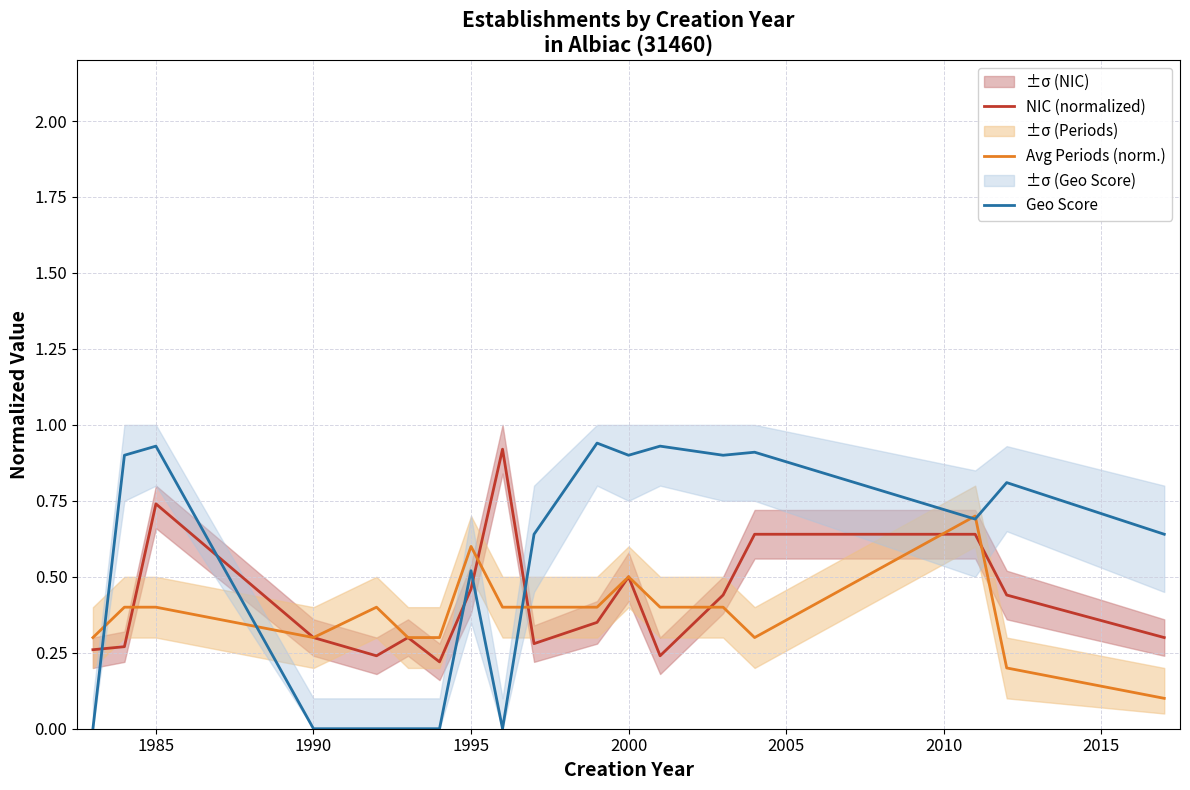

How many intersections are there between Geo Score and Avg Periods (norm.)?

5